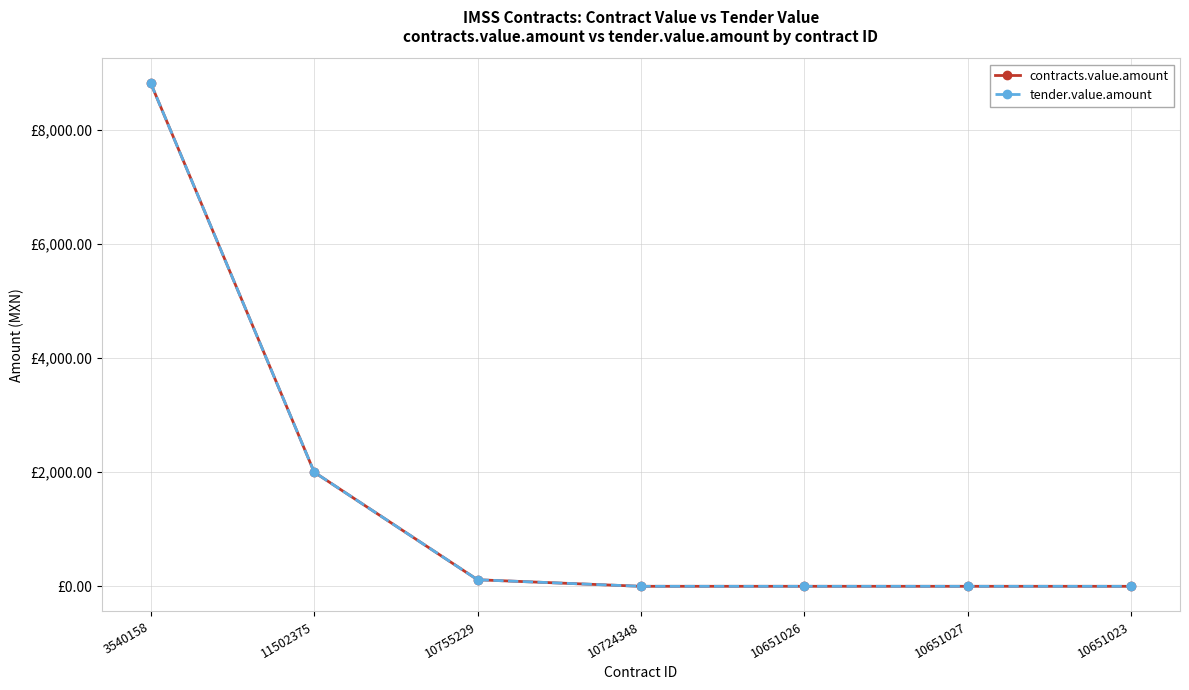

What is the difference between the second highest and minimum values in the contracts.value.amount series?

1998.8